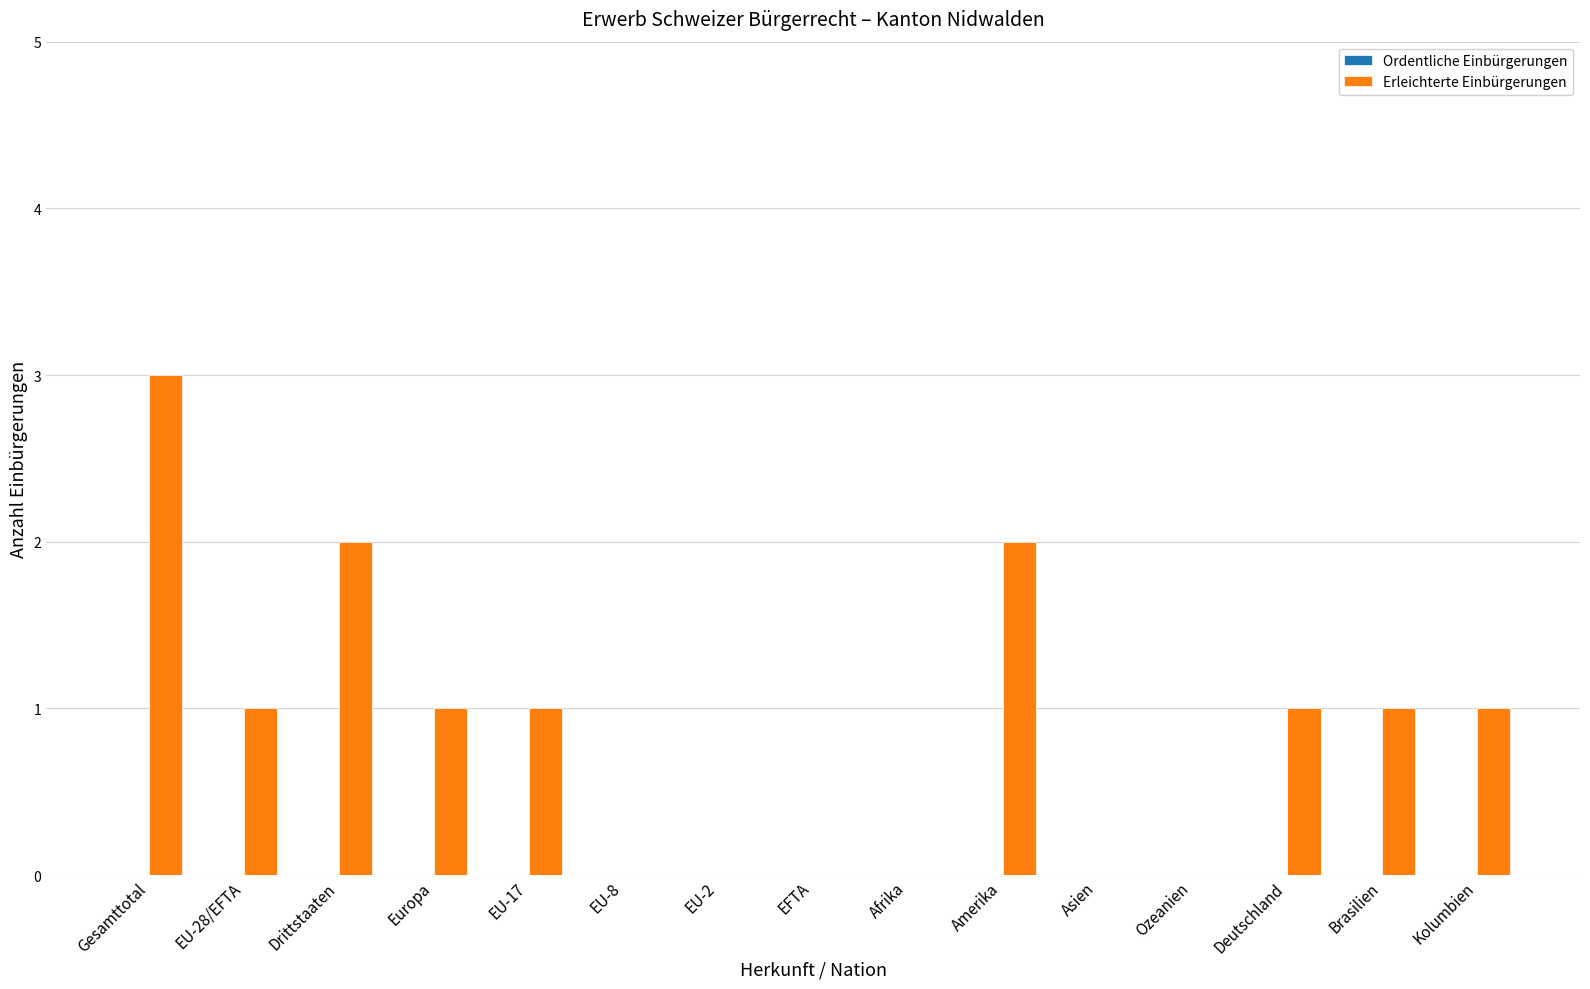

What is the maximum value shown in the chart?

3